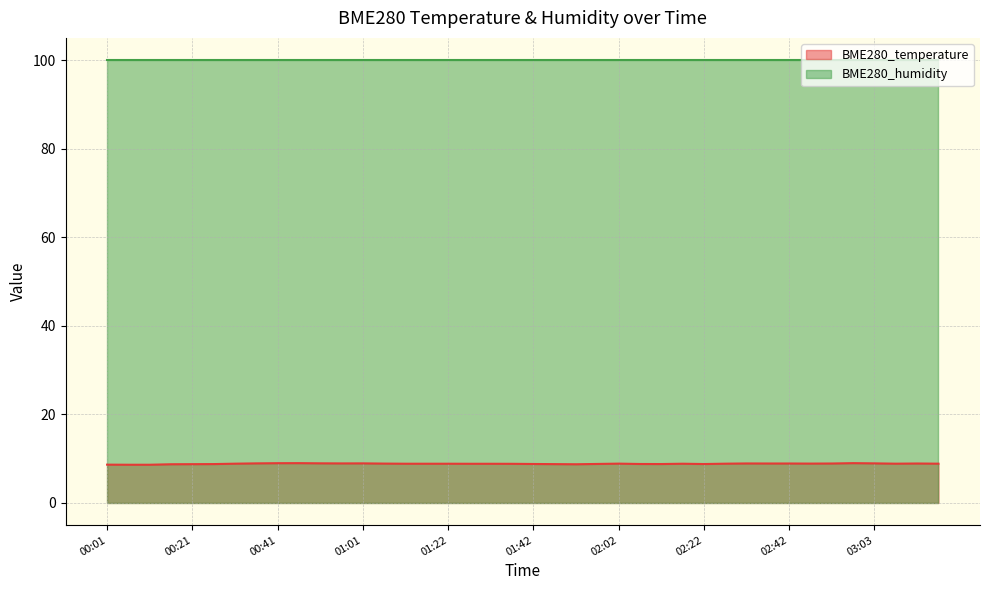

Reading left to right, what are all the values shown in this chart?

8.6	8.6	8.6	8.7	8.8	8.8	8.9	8.9	9.0	9.0	8.9	8.9	8.9	8.9	8.8	8.8	8.8	8.8	8.8	8.8	8.8	8.8	8.7	8.8	8.9	8.8	8.8	8.8	8.8	8.9	8.9	8.9	8.9	8.9	8.9	9.0	8.9	8.9	8.9	8.9